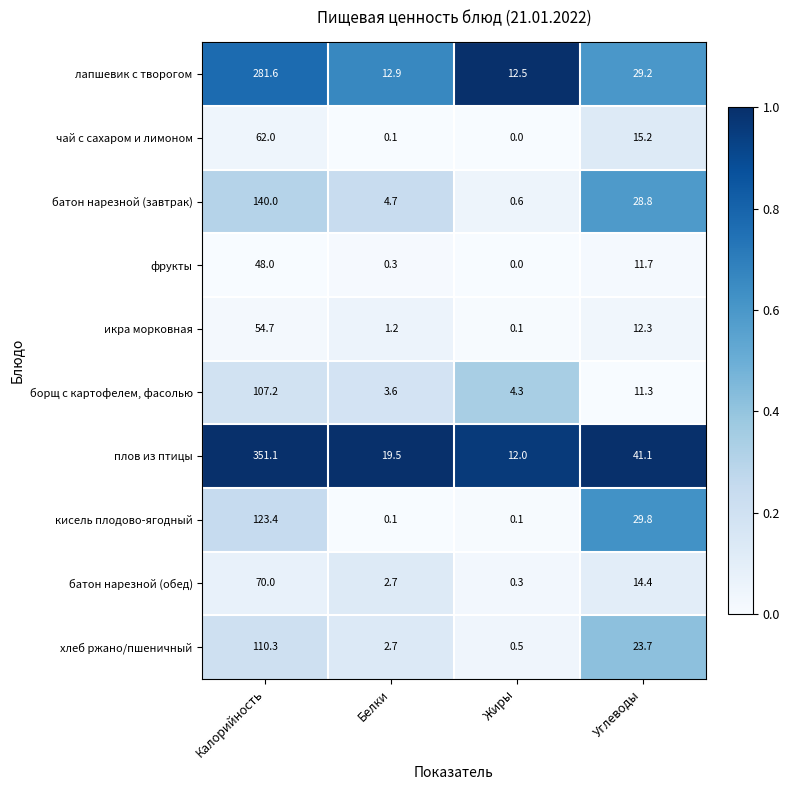

Rank the series by their maximum value, from highest to lowest.

плов из птицы, лапшевик с творогом, батон нарезной (завтрак), кисель плодово-ягодный, хлеб ржано/пшеничный, борщ с картофелем, фасолью, батон нарезной (обед), чай с сахаром и лимоном, икра морковная, фрукты